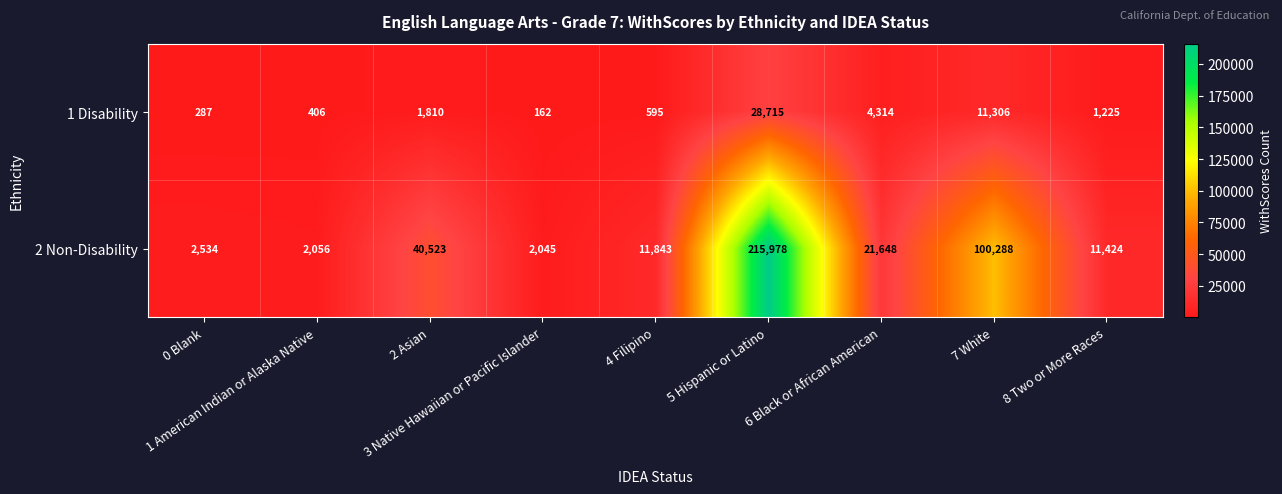

At how many categories does at least one series exceed 15910?

4